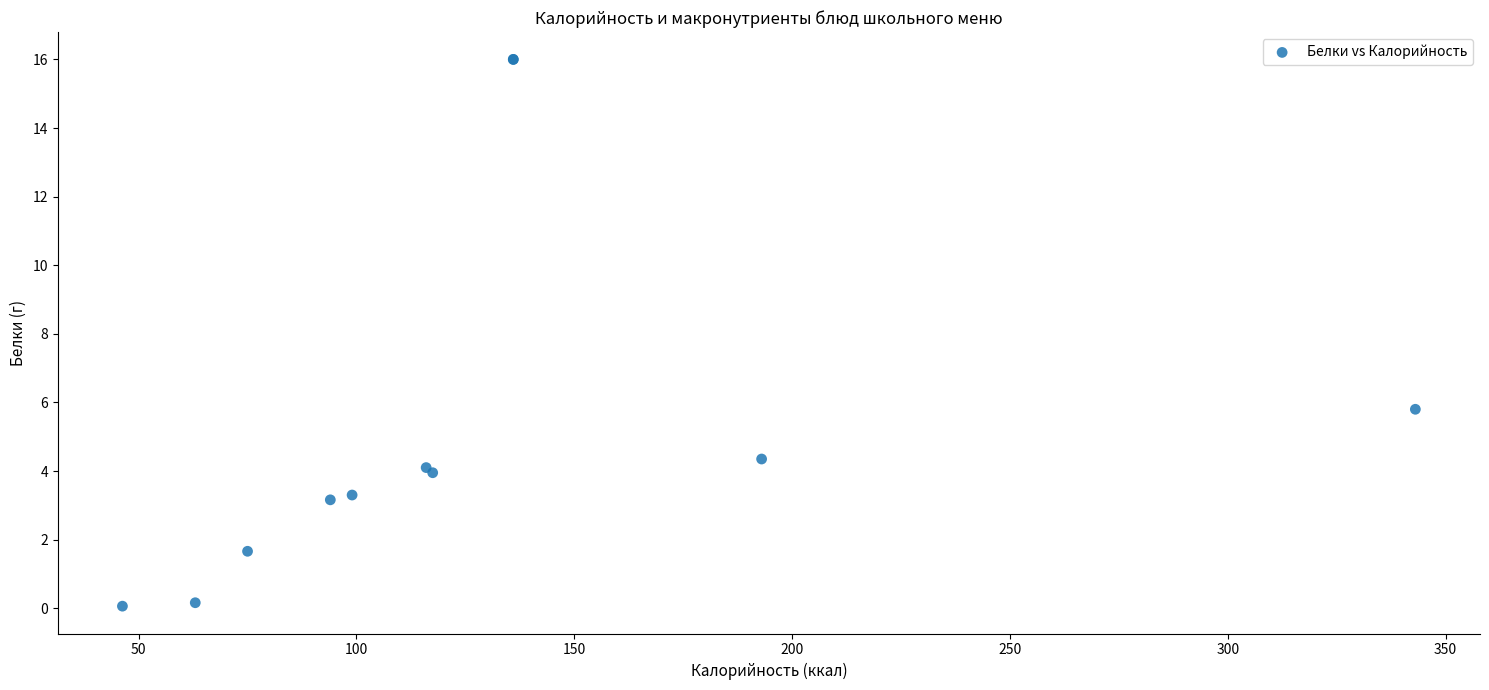

What Y value in the scatter plot is closest to 8?

5.8